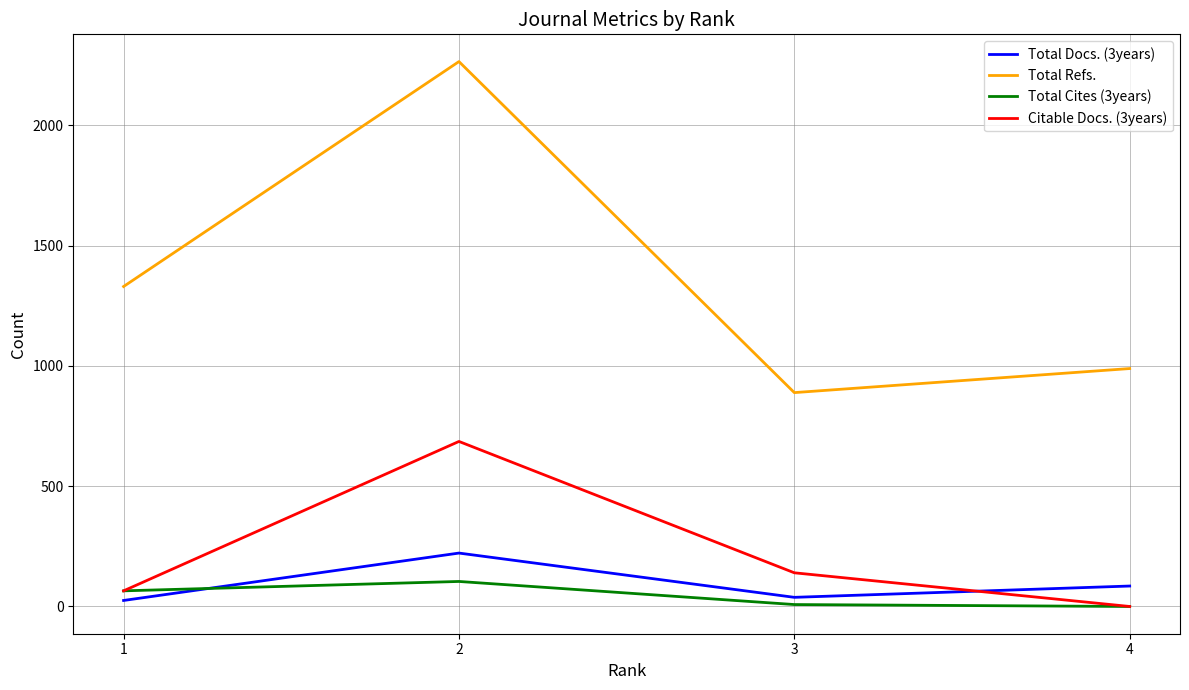

True or false: Total Cites (3years) has more than 1 interior local peaks.

False